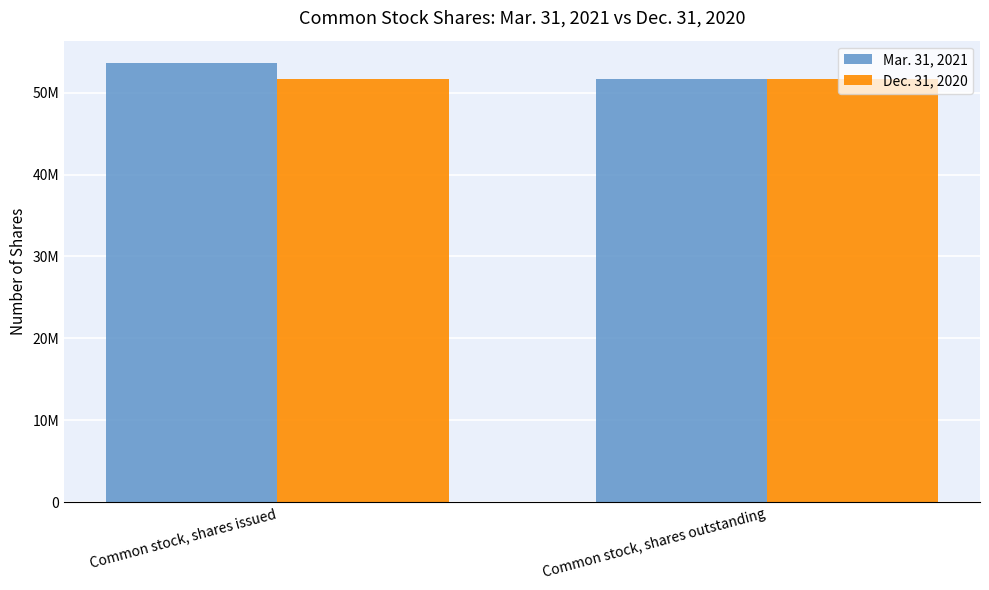

At which category is the sum across all series the highest?

Common stock, shares issued